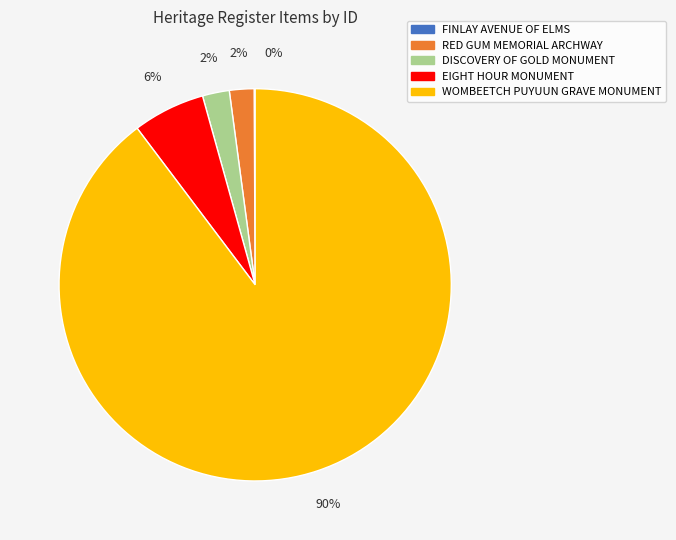

To the nearest percent, what is the difference between the largest and smallest slice percentages?

90%